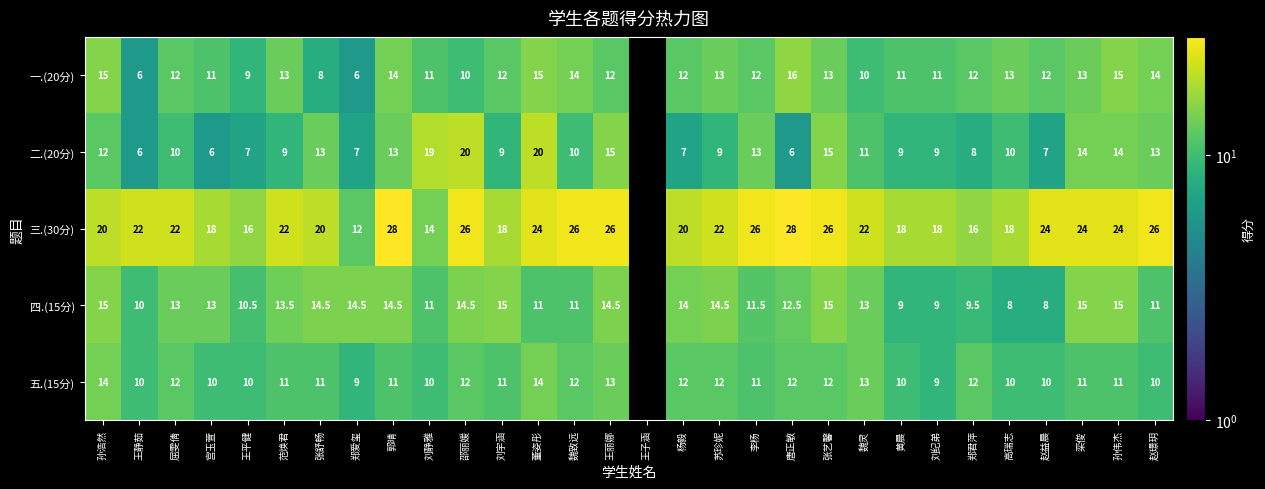

True or false: 一.(20分) has a value of 13.0 at 张艺馨.

True